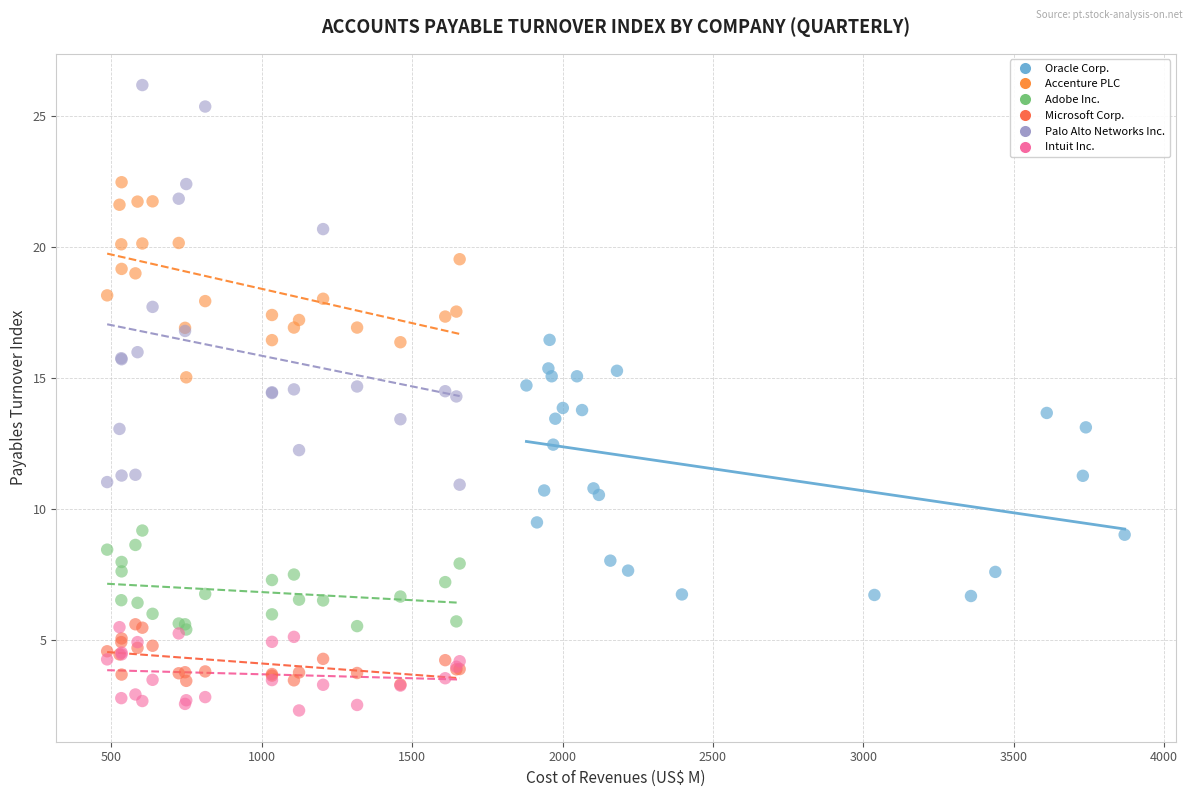

Which series has the largest Y range (max minus min)?

Palo Alto Networks Inc.